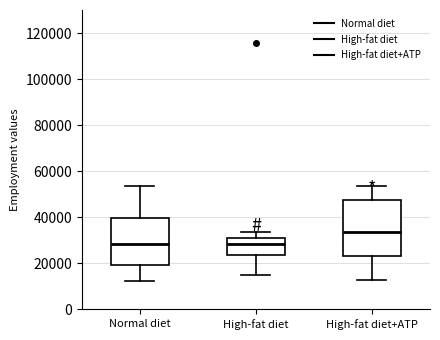

Reading left to right, read every box against the y-axis: the position of its median line, the range the box covers, and the ends of its whiskers. The values are not printed on the chart, so give them approximately, as read against the axis.

Normal diet: median 28000, box 20000 to 40000, whiskers 12000 to 54000
High-fat diet: median 28000, box 24000 to 30000, whiskers 16000 to 34000
High-fat diet+ATP: median 34000, box 24000 to 48000, whiskers 12000 to 54000